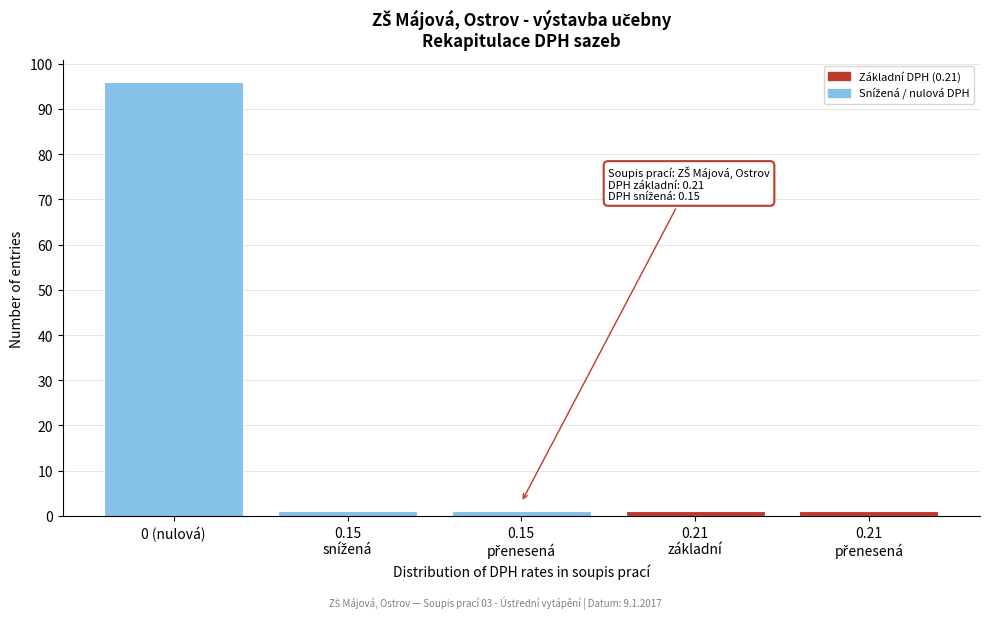

Reading left to right, what are all the values shown in this chart?

96	1	1	1	1